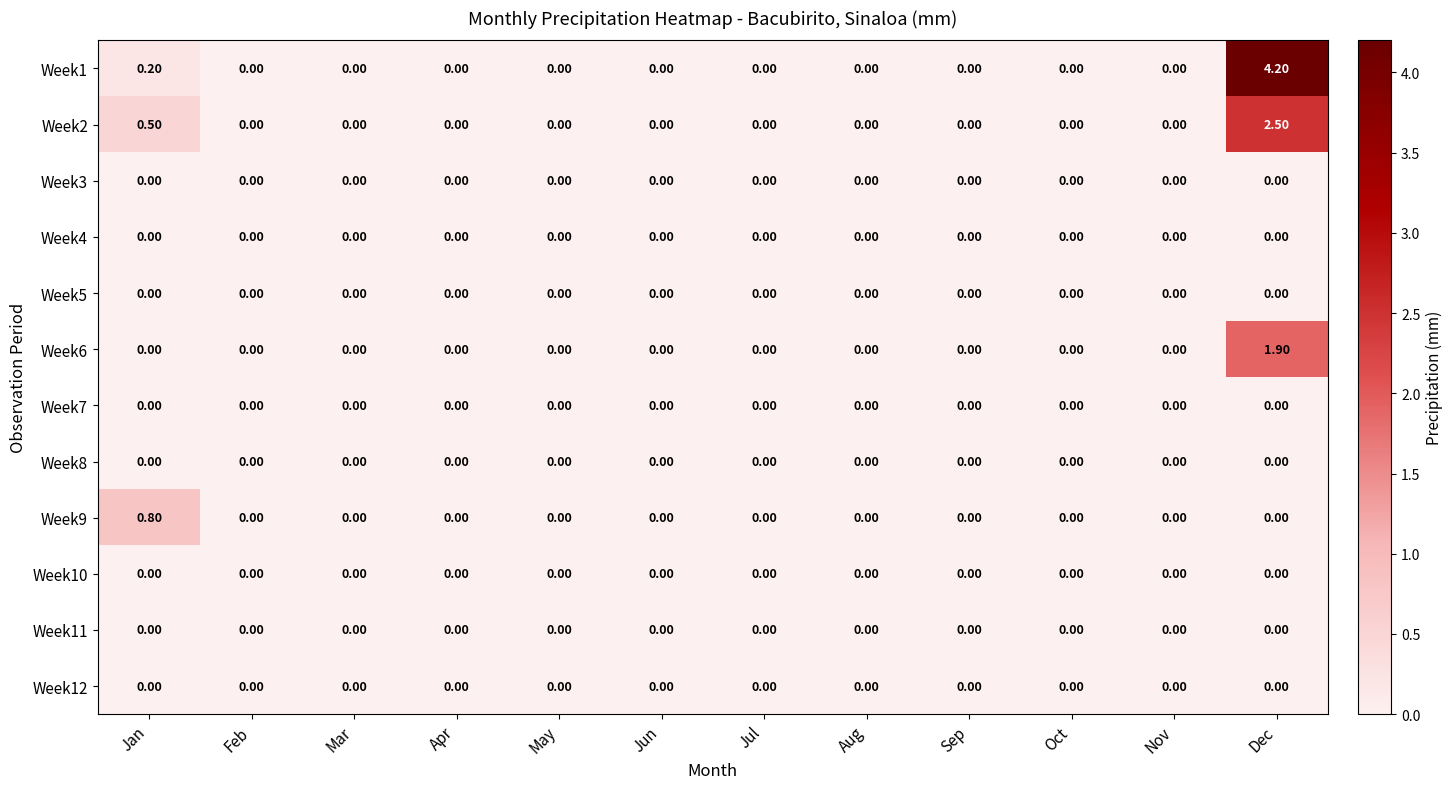

Which series has the largest total across all categories?

Week1